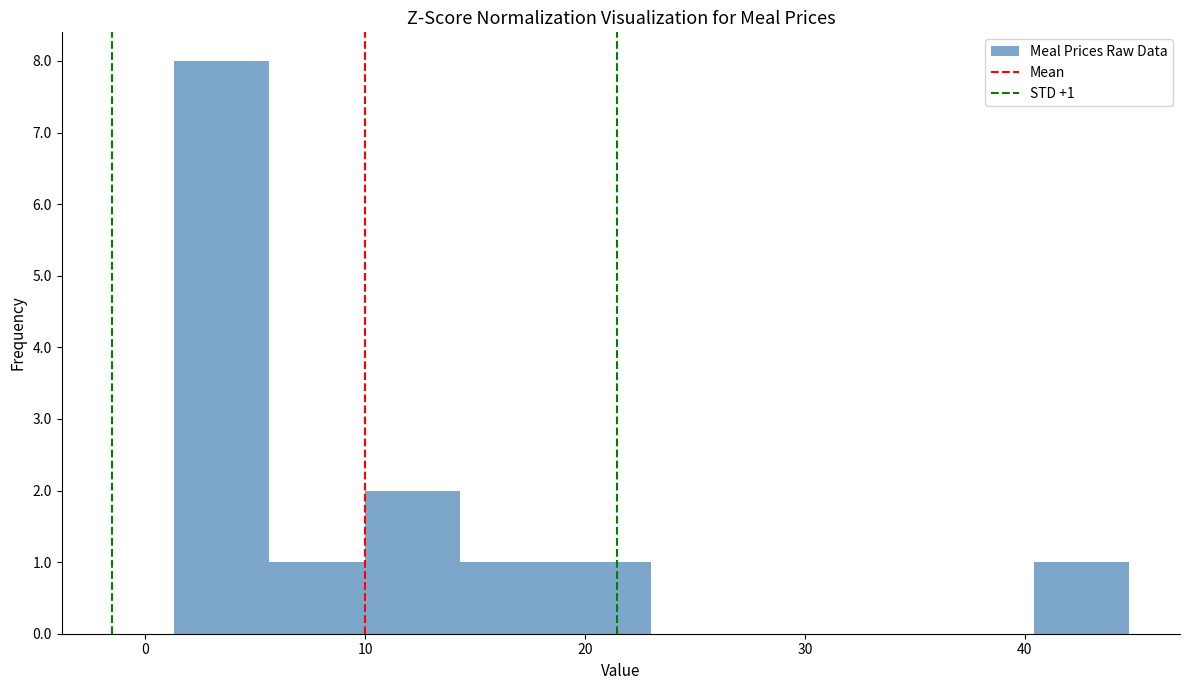

Over which range of the x-axis is the bar tallest?

1 to 6